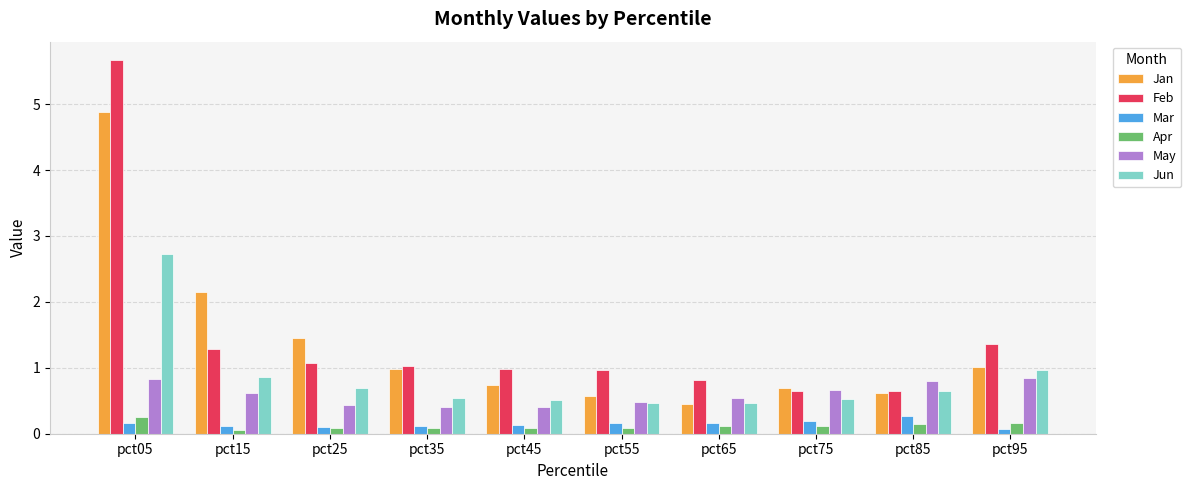

At which category is the sum across all series the highest?

pct05